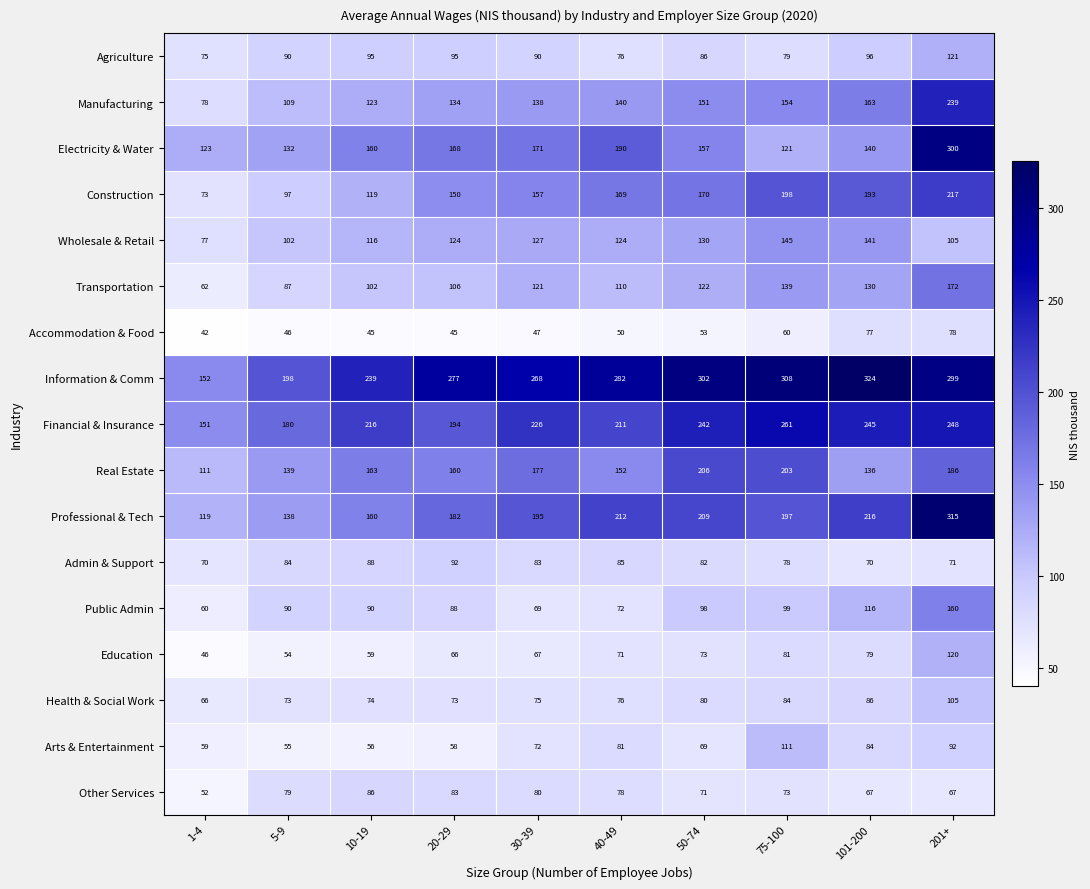

Which category has the highest value across all series?

101-200